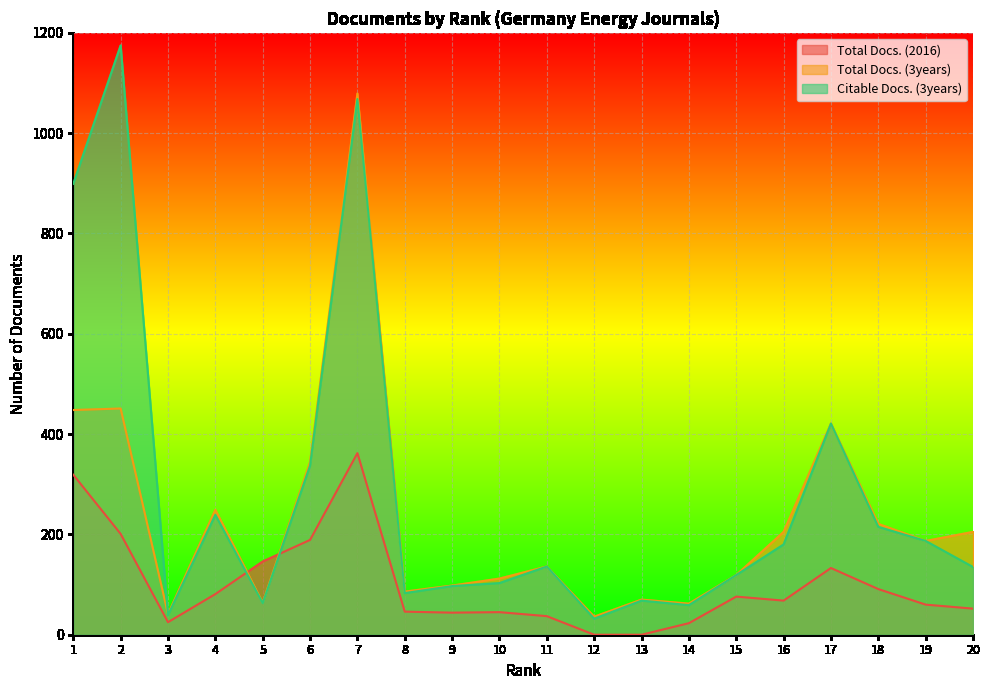

At 3, list the series in order from largest to smallest.

Total Docs. (3years), Citable Docs. (3years), Total Docs. (2016)